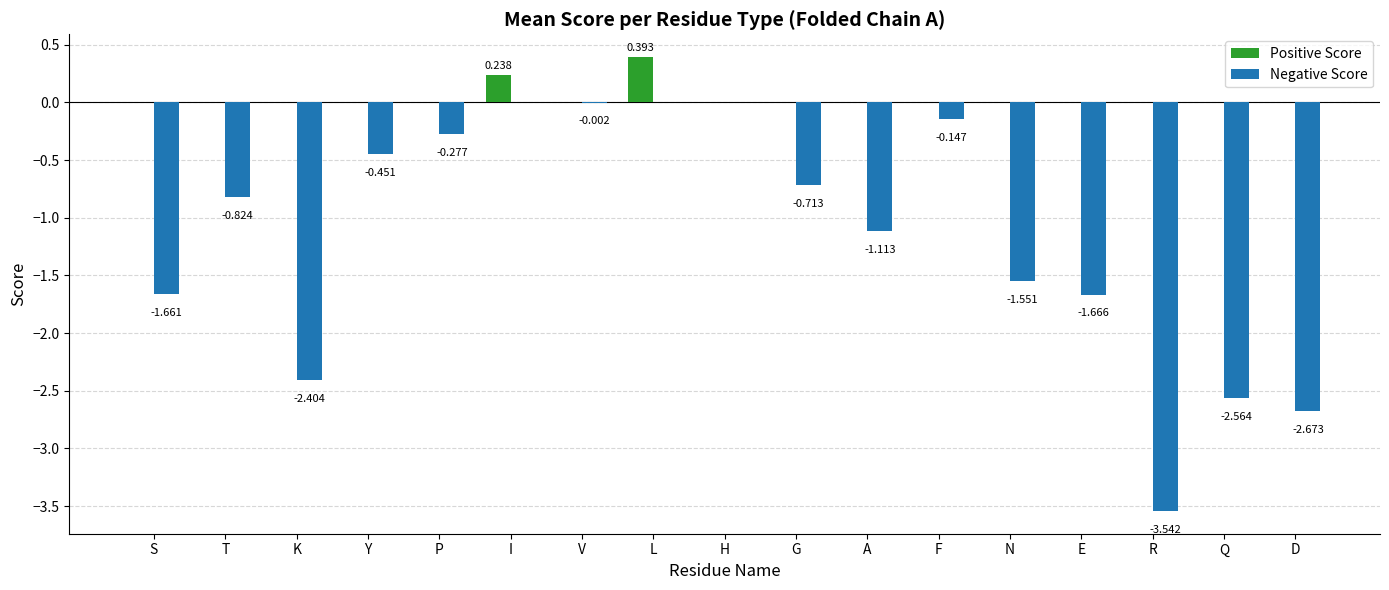

How many groups of bars are there?

17